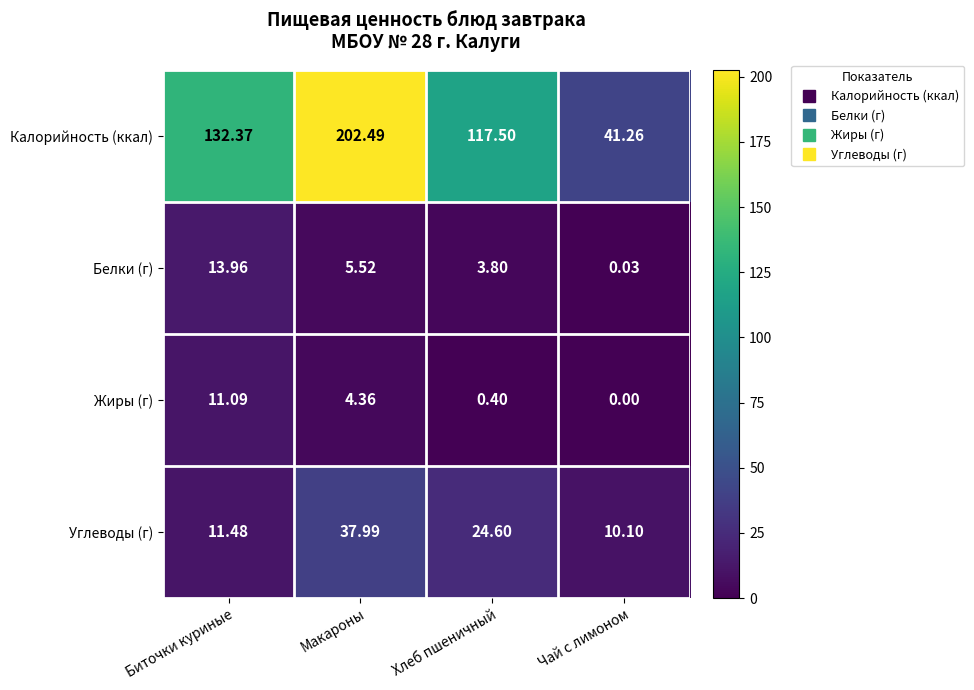

What is the total value across all series at Биточки куриные?

168.9